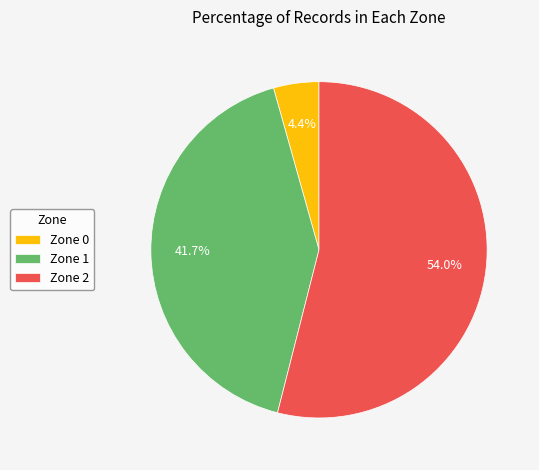

How many segments does this pie chart have?

3